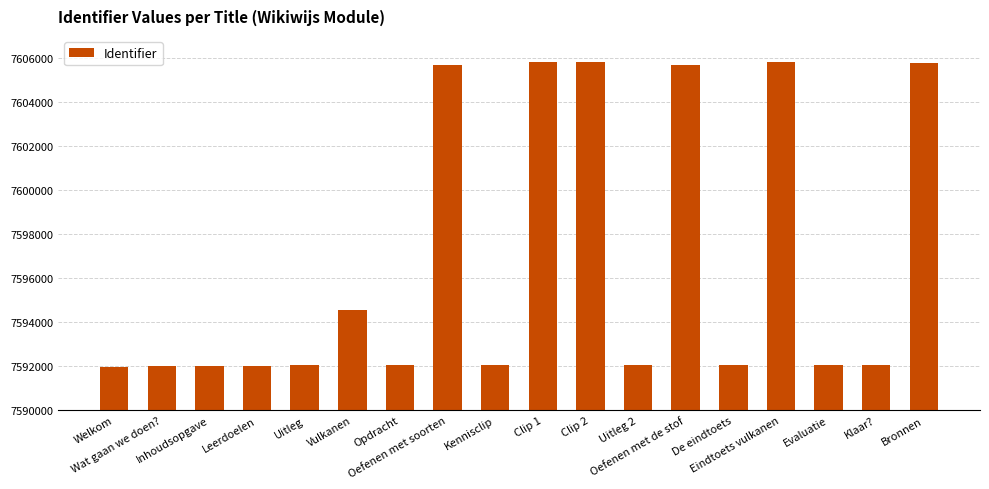

Does the chart contain stacked bars?

No